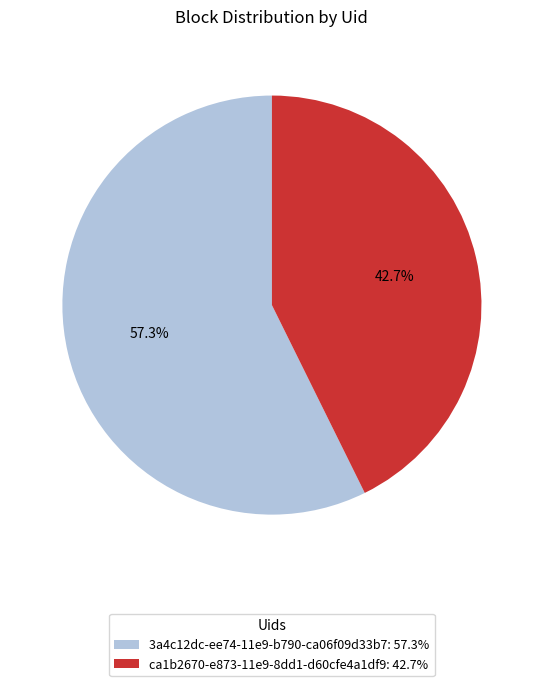

Is ca1b2670-e873-11e9-8dd1-d60cfe4a1df9 the majority of the pie?

No